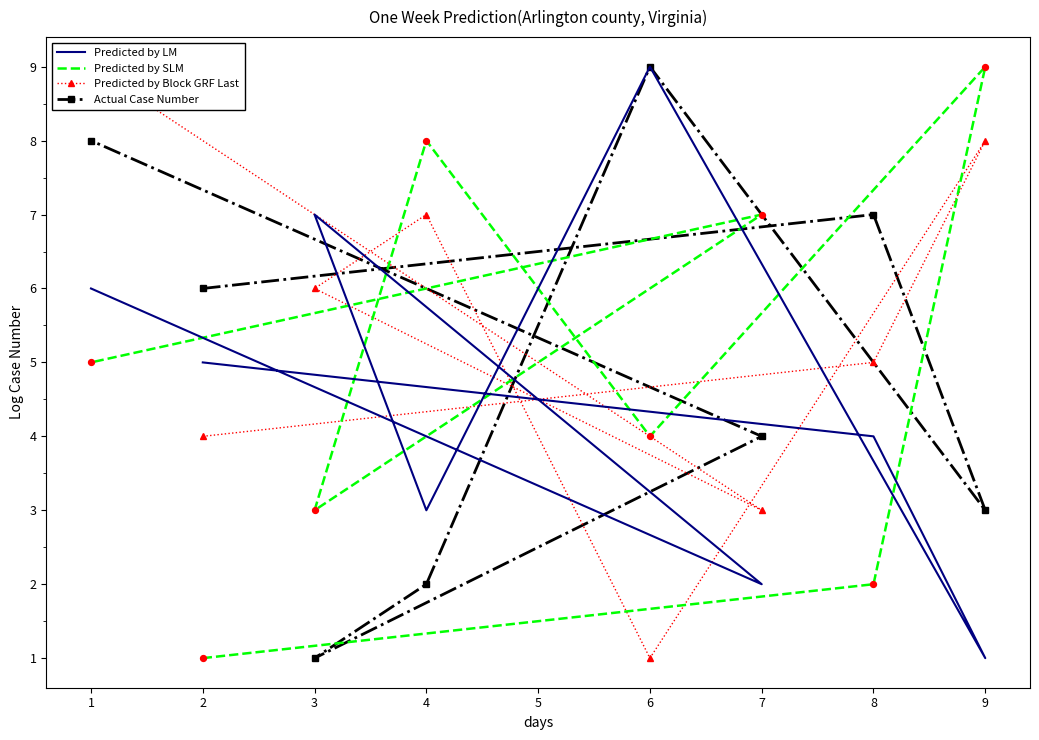

Which series contains the lowest Y value?

Predicted by LM